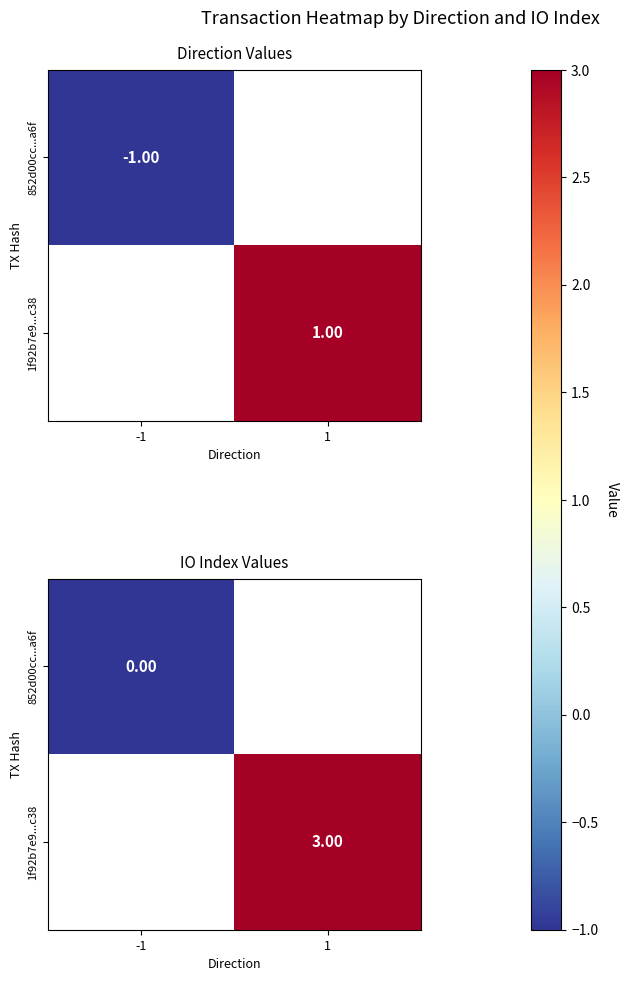

Rank the categories by 852d00cc...a6f value from highest to lowest.

-1, 1